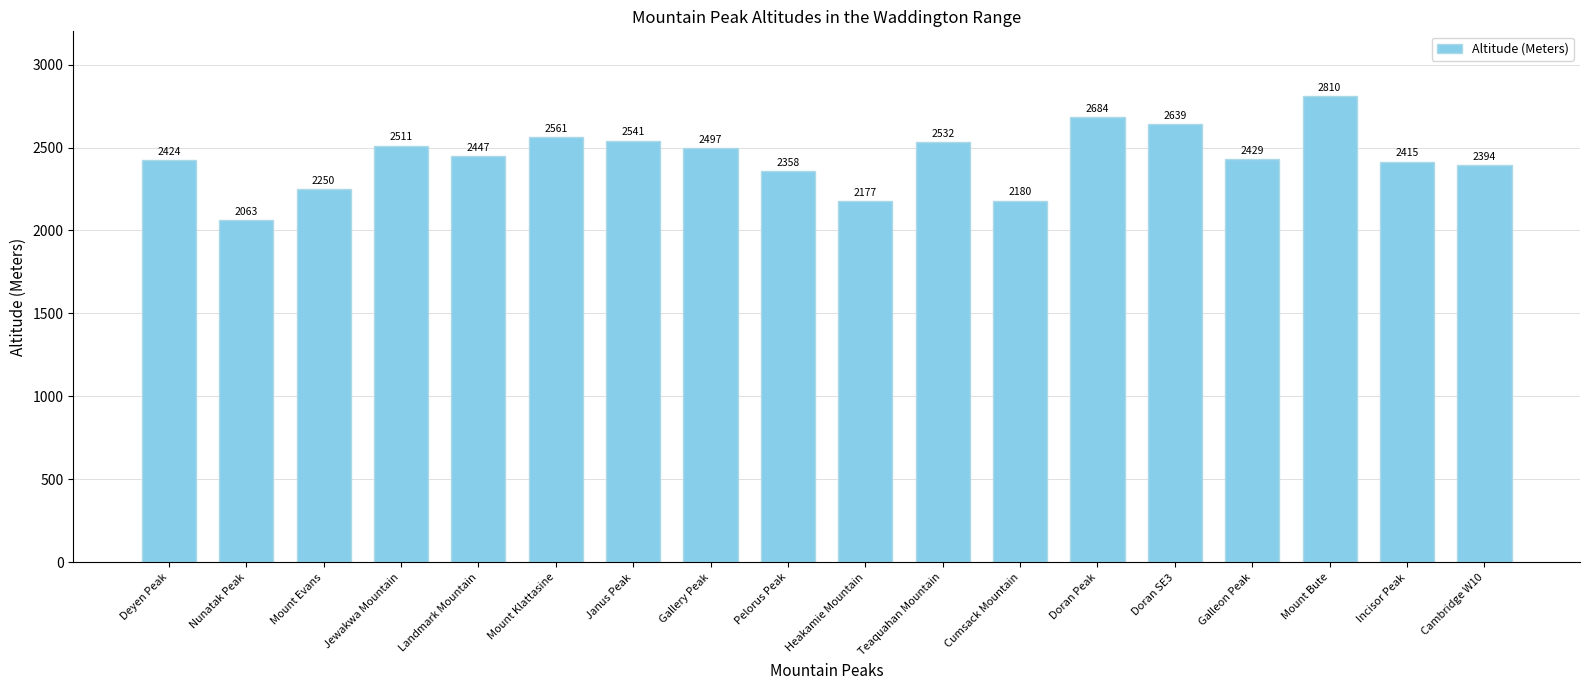

What is the difference between the values at Doran SE3 and Doran Peak?

45